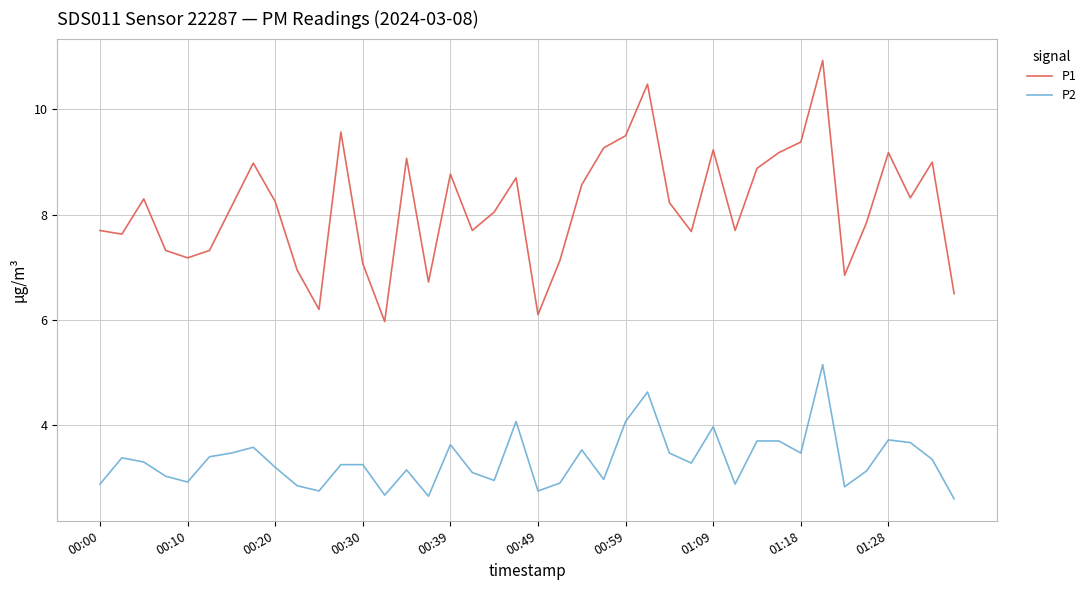

List the series in order of their overall mean, lowest first.

P2, P1